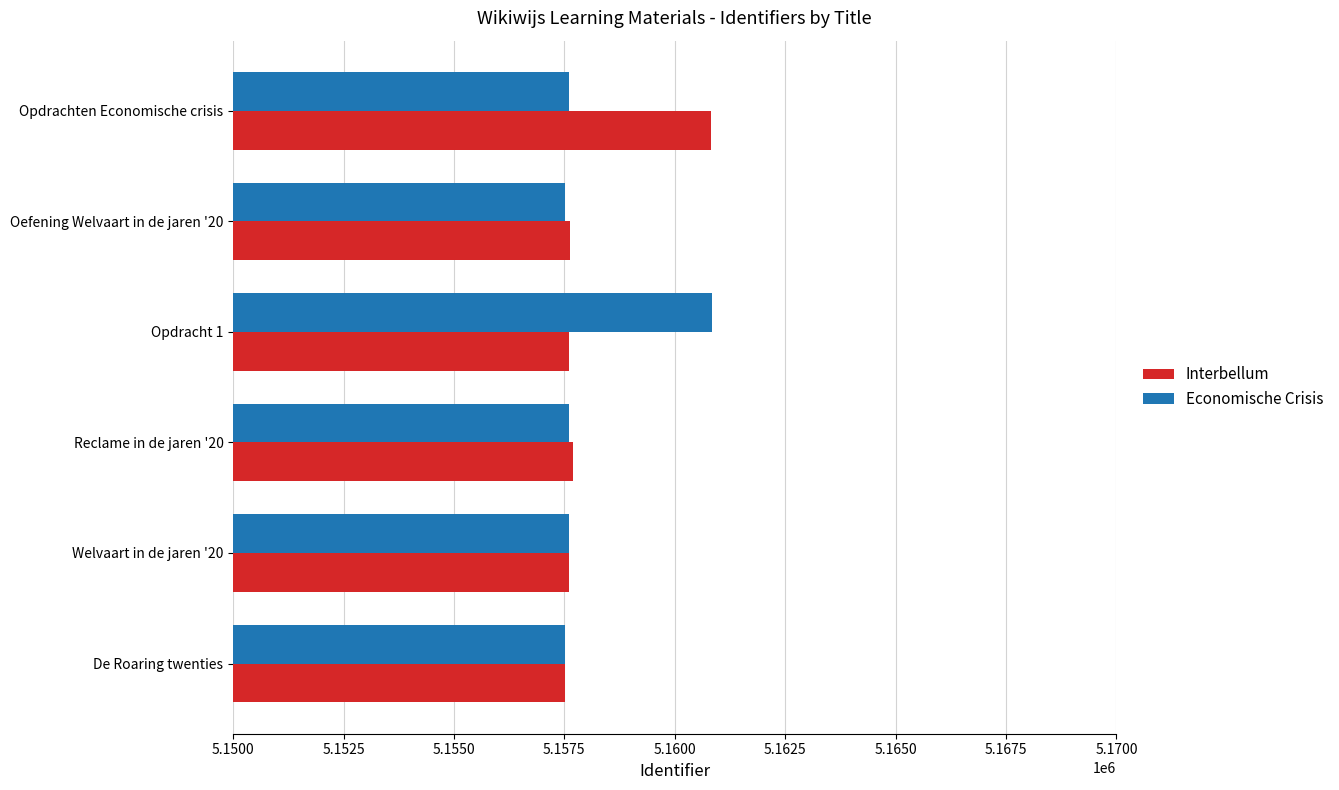

What is the spread (max minus min) of values at Oefening Welvaart in de jaren '20?

106